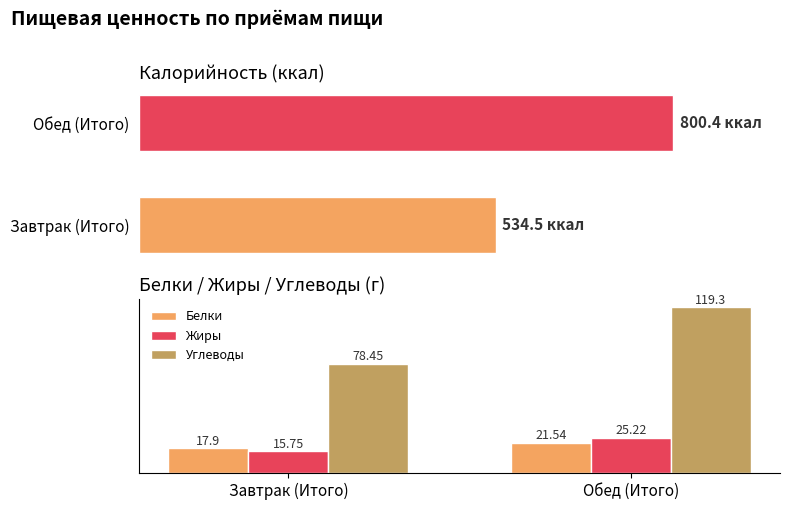

List the labels in order of Жиры value, largest first.

Обед (Итого), Завтрак (Итого)